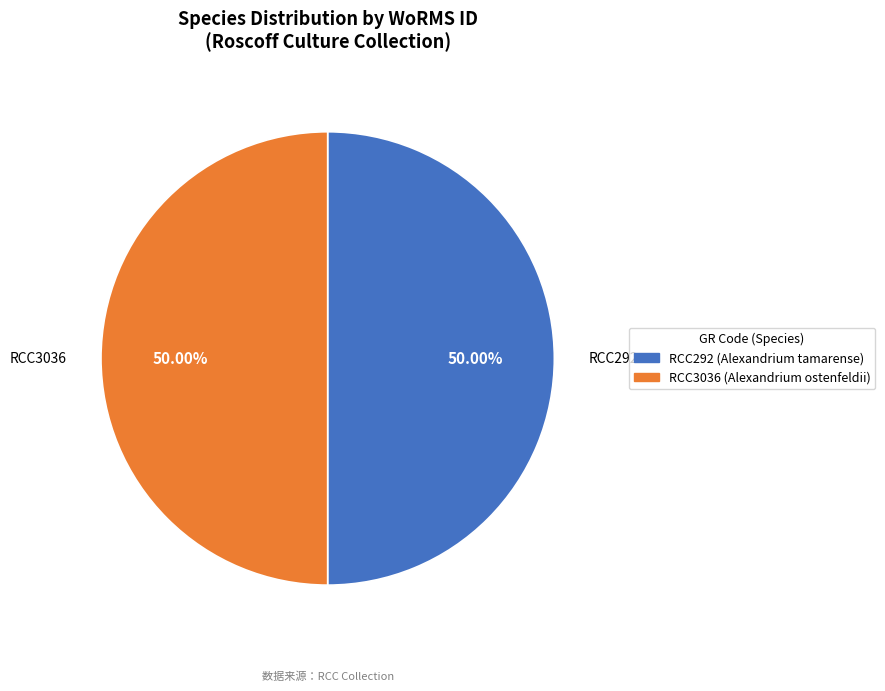

Count the number of slices in the pie.

2